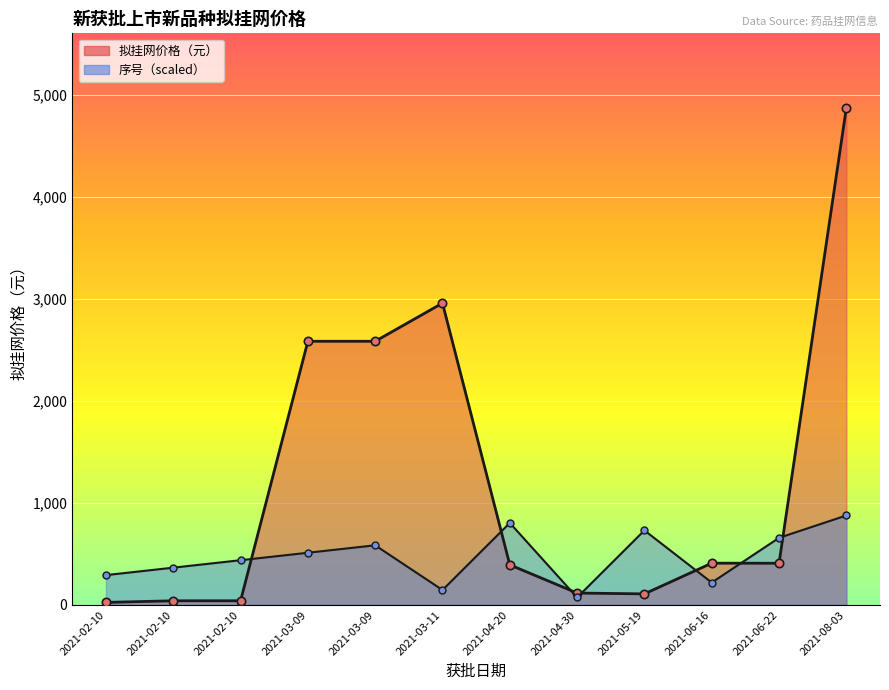

Is it true that 序号（scaled） equals 103.4 at 2021-02-10?

False